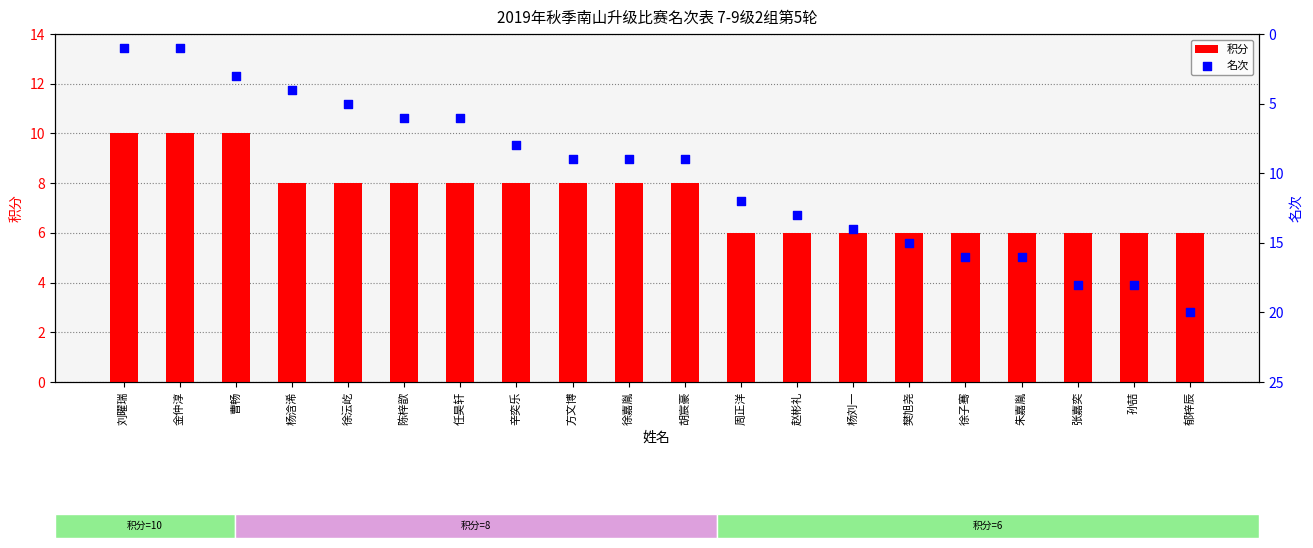

At how many categories does at least one series exceed 18?

1